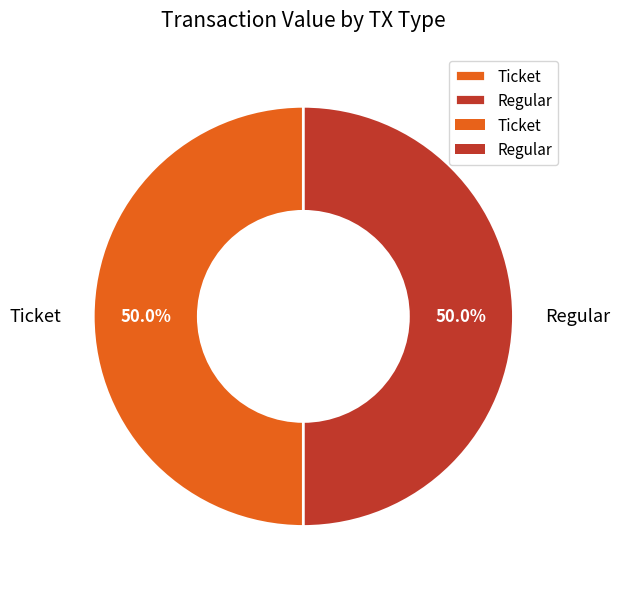

Do Ticket and Regular together represent more than half of the pie?

Yes